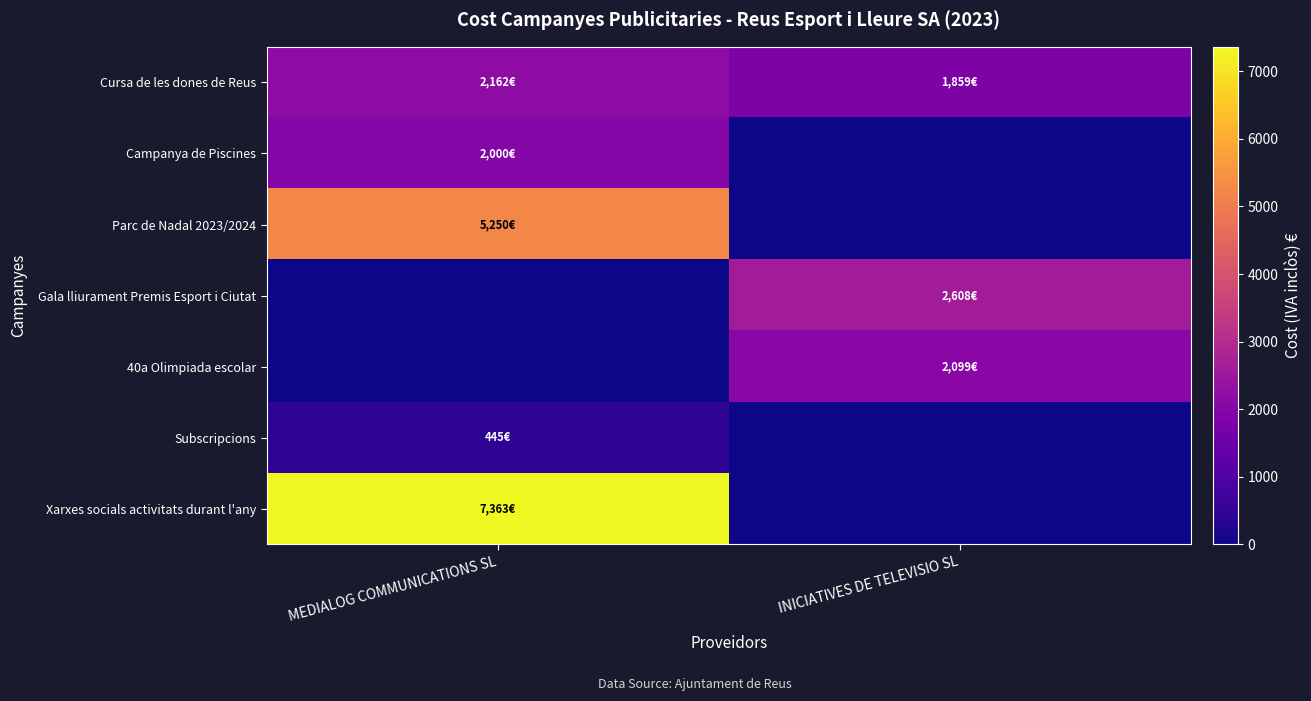

Count the number of categories in the chart.

2